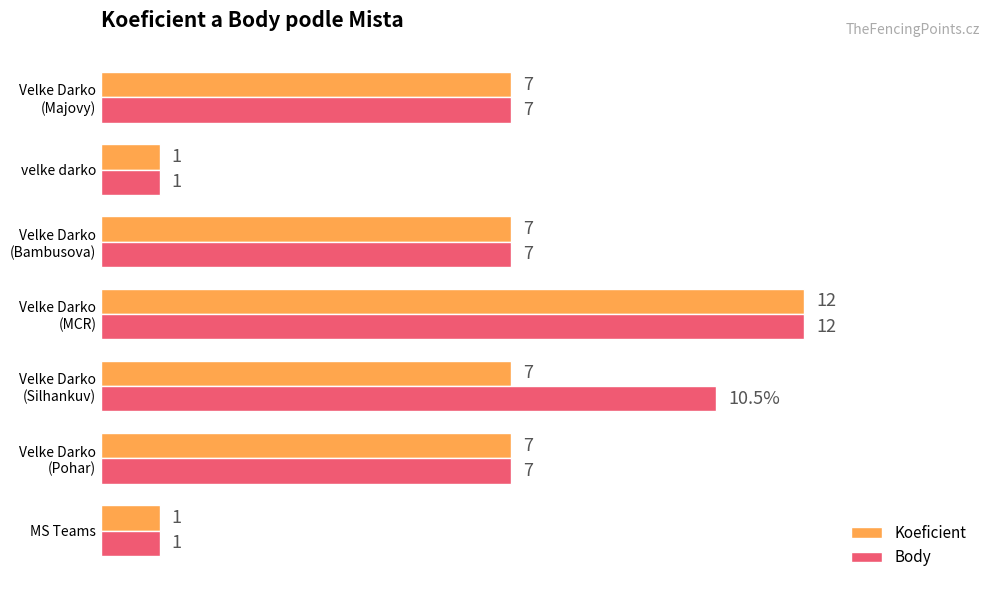

At which category does the chart reach its peak across all series?

Velke Darko
(MCR)